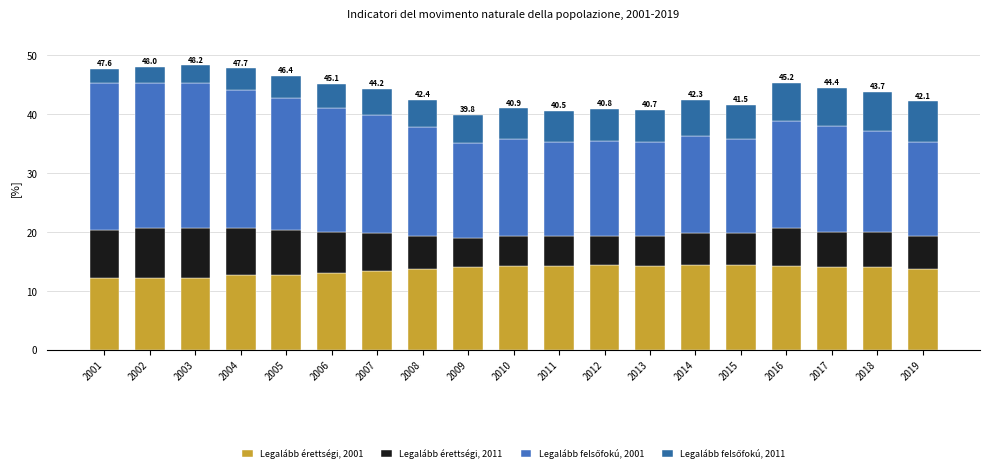

How many bars are there in total?

19